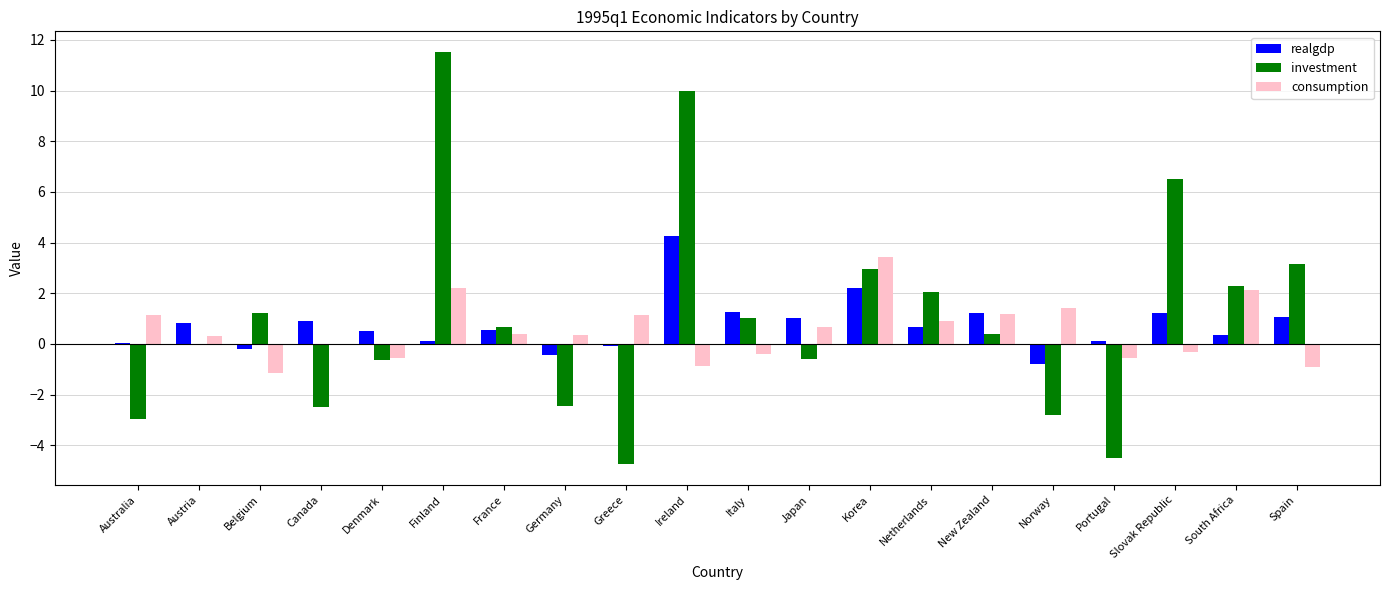

Is it true that realgdp equals 1.0 at Japan?

True